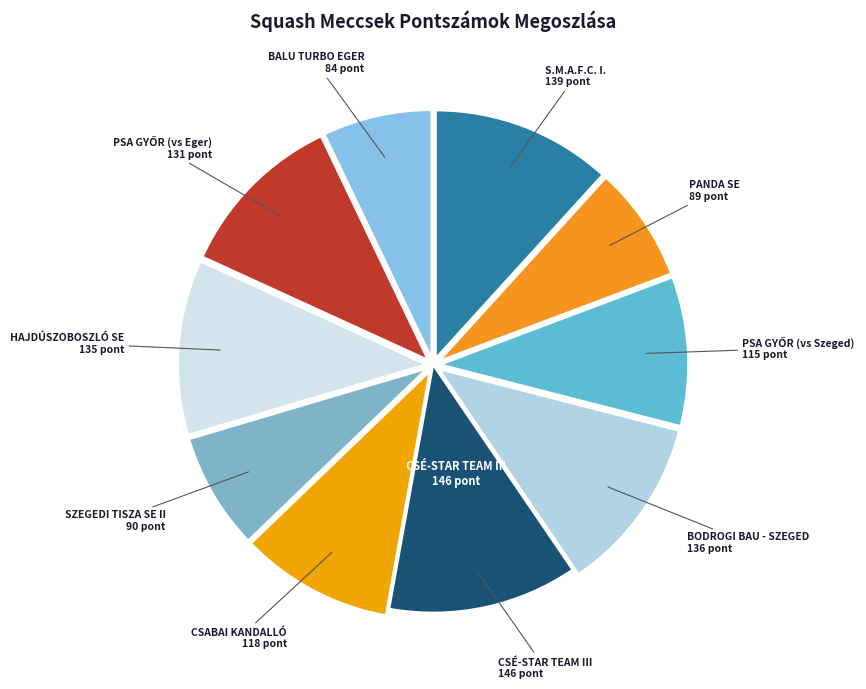

How many segments does this pie chart have?

10